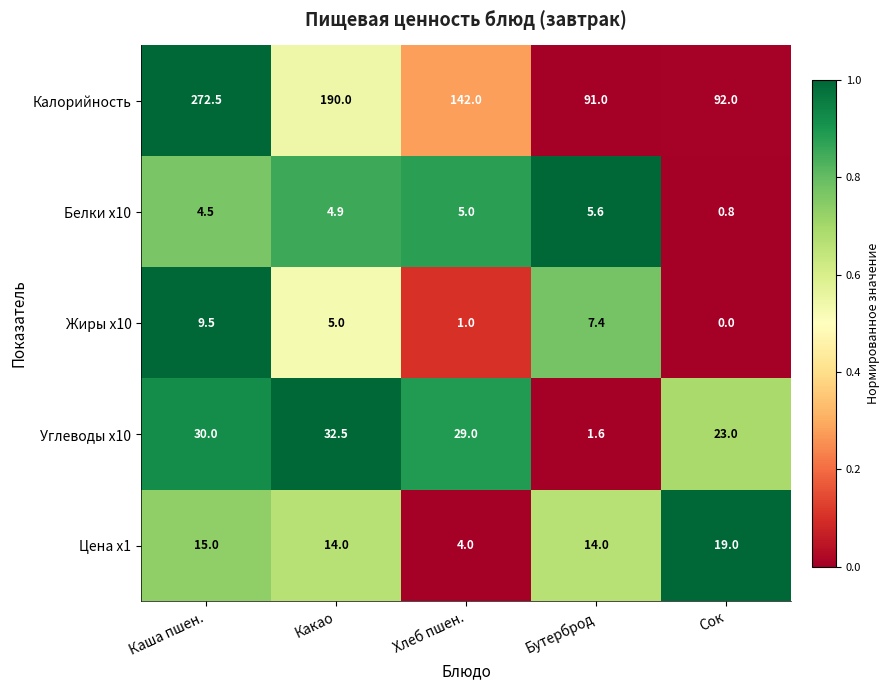

Rank the series by their maximum value, from highest to lowest.

Калорийность, Углеводы x10, Цена x1, Жиры x10, Белки x10